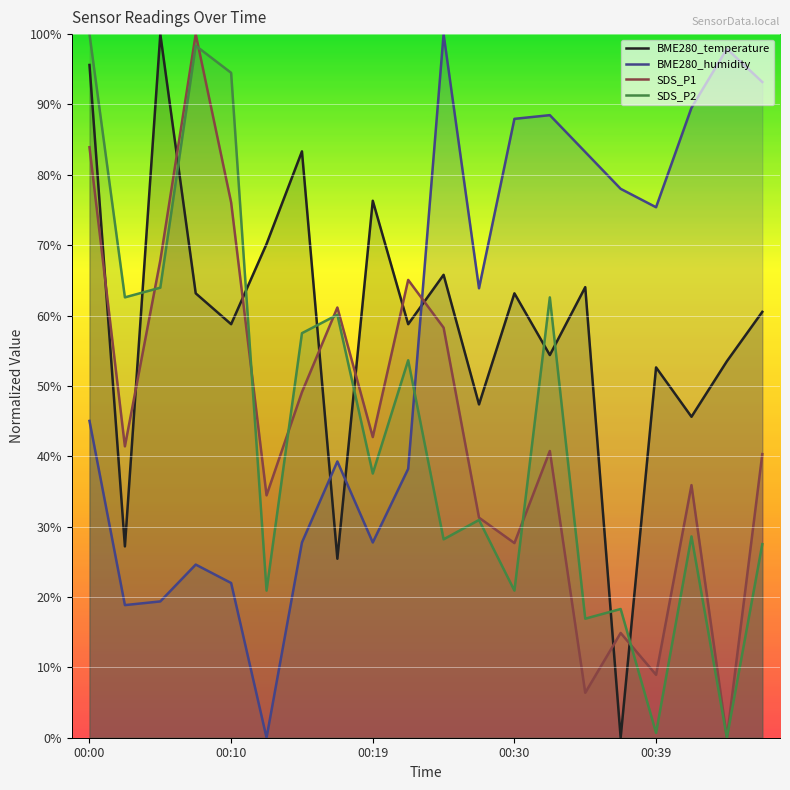

Which series ends up on top after the final intersection of BME280_temperature and BME280_humidity?

BME280_humidity